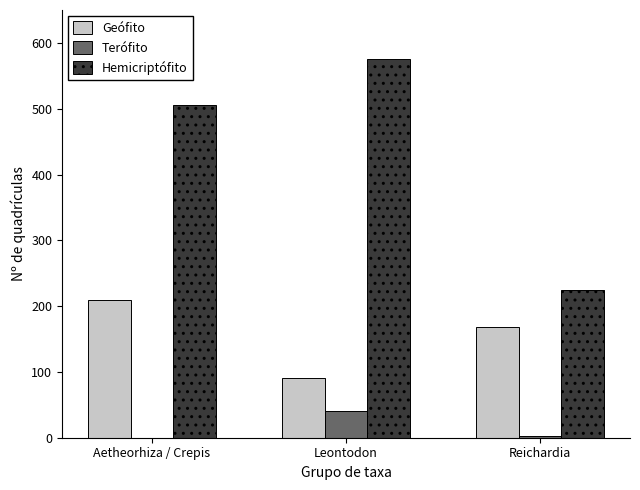

True or false: Geófito has a value of 110 at Reichardia.

False